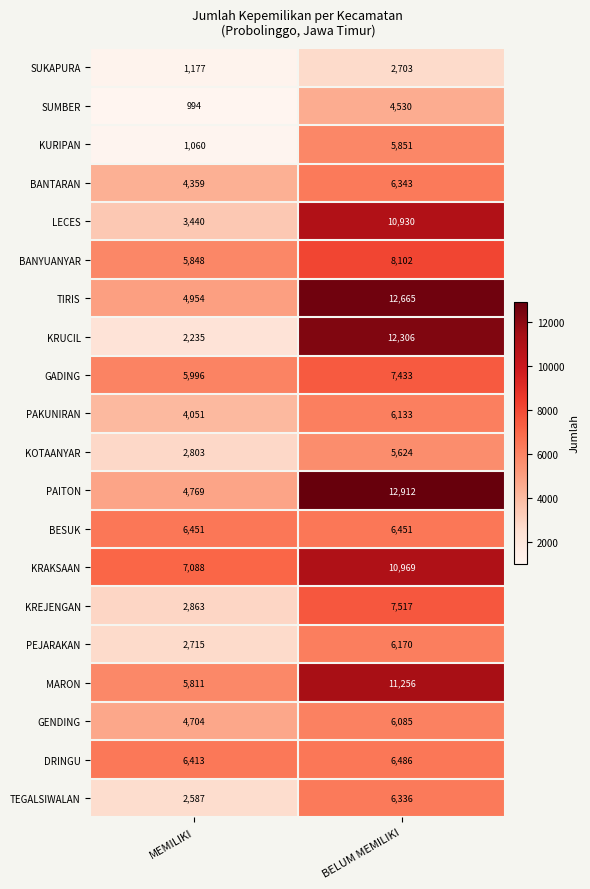

How many data points does each series have?

2